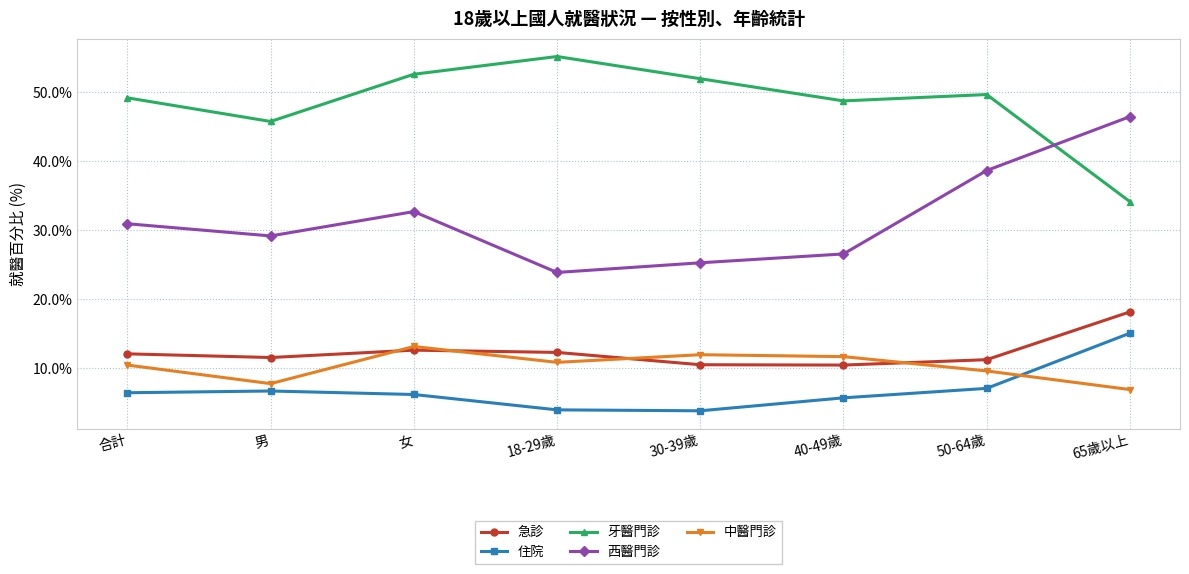

What is the label of the 5th point from the left?

30-39歲